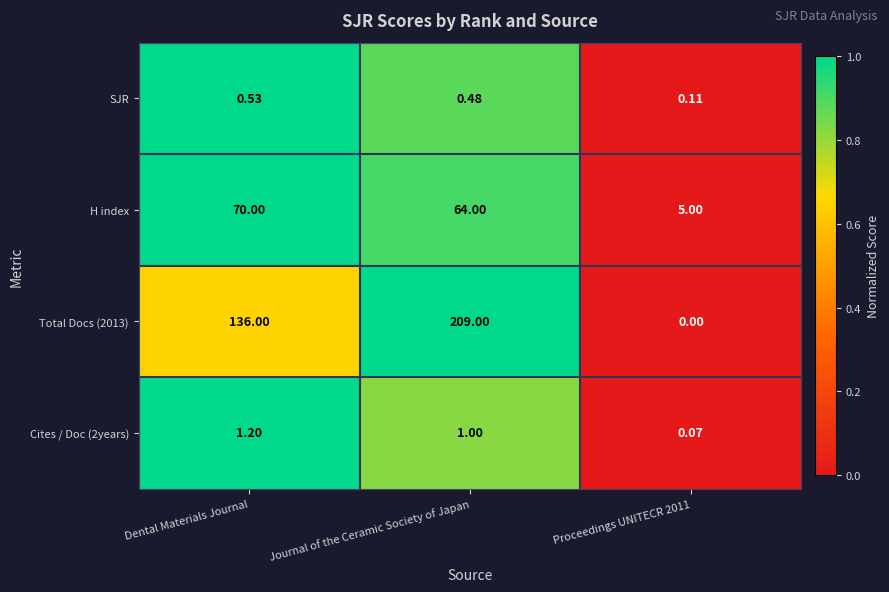

Which category has the highest value across all series?

Journal of the Ceramic Society of Japan